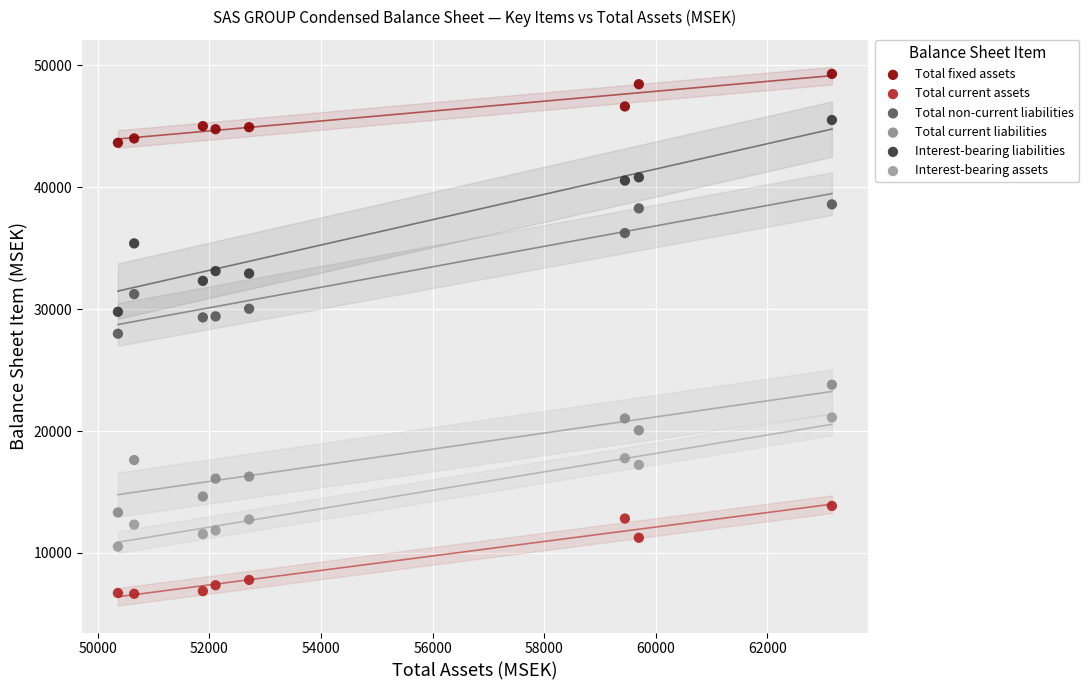

Which series has the widest spread of Y values?

Interest-bearing liabilities